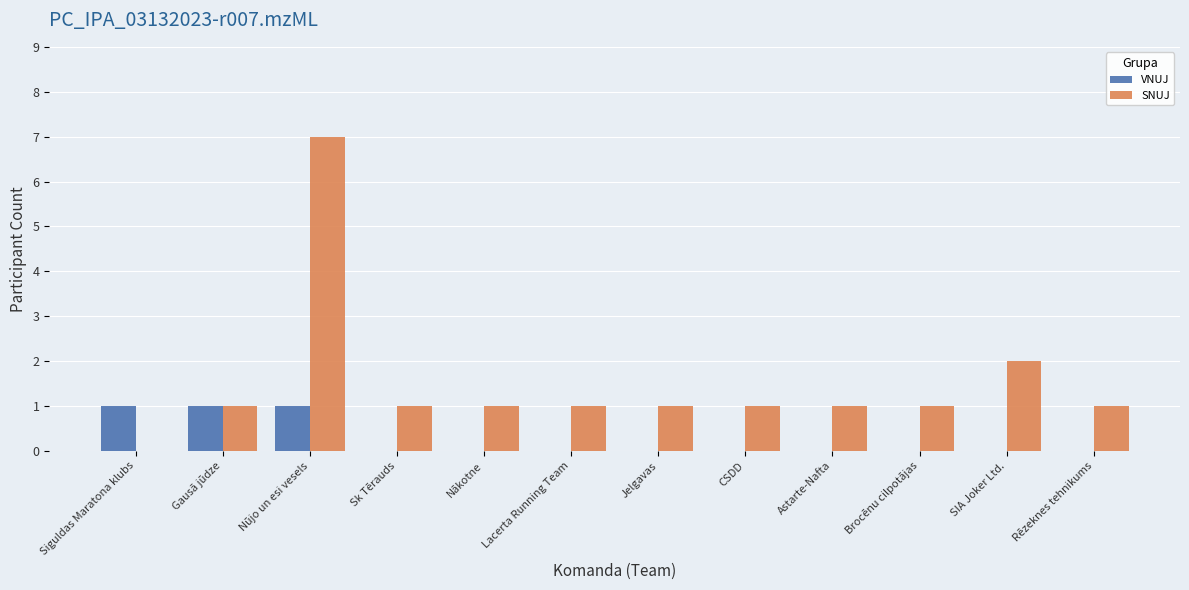

Reading right to left, transcribe all the data shown in this chart.

VNUJ: Rēzeknes tehnikums=0	SIA Joker Ltd.=0	Brocēnu cilpotājas=0	Astarte-Nafta=0	CSDD=0	Jelgavas=0	Lacerta Running Team=0	Nākotne=0	Sk Tērauds=0	Nūjo un esi vesels=1	Gausā jūdze=1	Siguldas Maratona klubs=1
SNUJ: Rēzeknes tehnikums=1	SIA Joker Ltd.=2	Brocēnu cilpotājas=1	Astarte-Nafta=1	CSDD=1	Jelgavas=1	Lacerta Running Team=1	Nākotne=1	Sk Tērauds=1	Nūjo un esi vesels=7	Gausā jūdze=1	Siguldas Maratona klubs=0